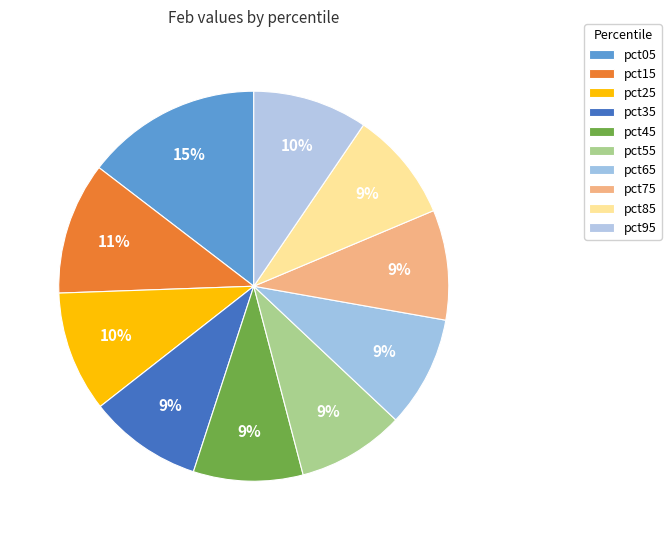

To the nearest percent, what percentage of the pie is pct05?

15%